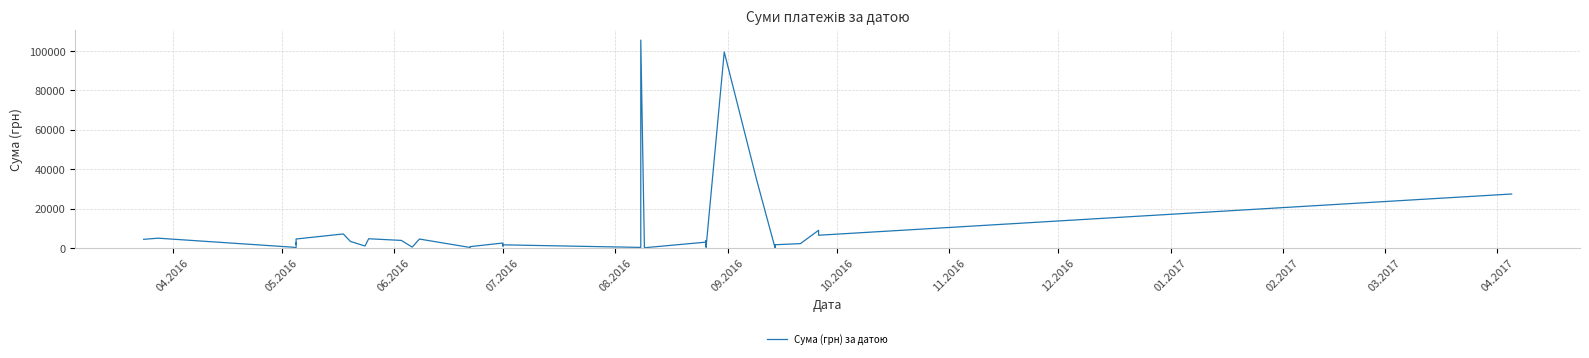

What is the label of the 6th point from the left?

09.2016